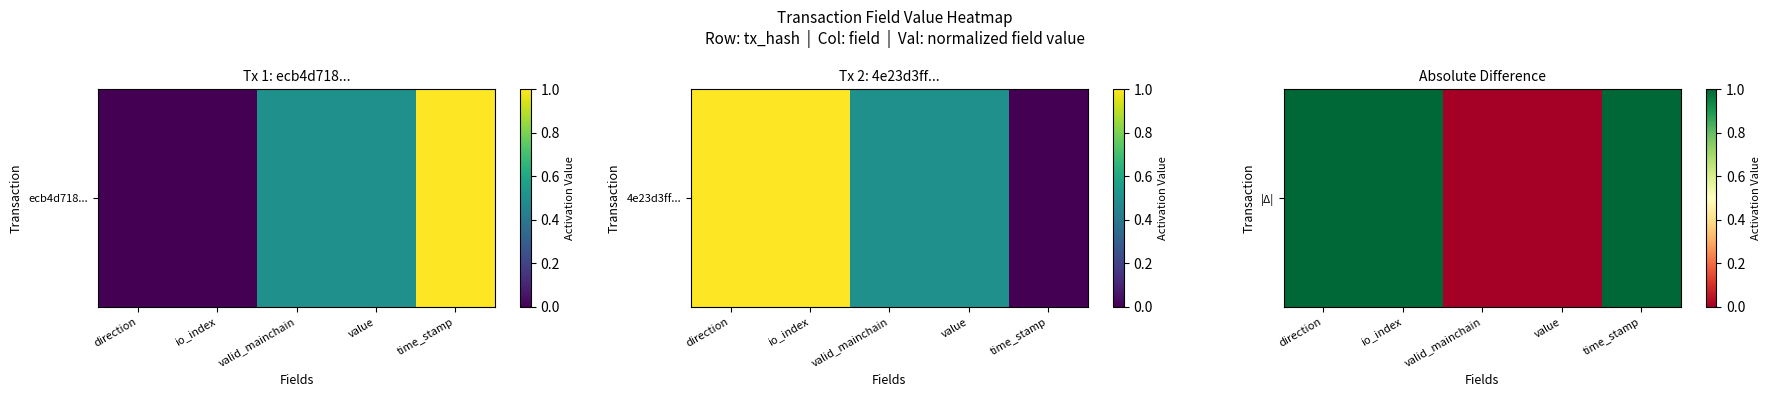

The chart shows a value of 2 at io_index. True or false?

False